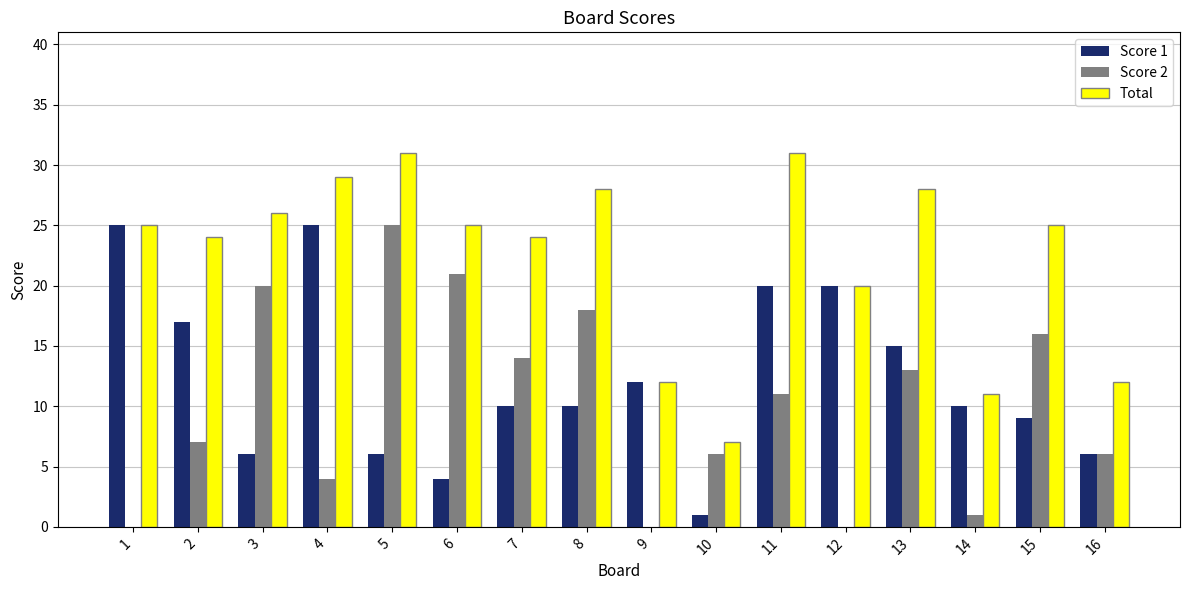

What is the total value across all series at 2?

48